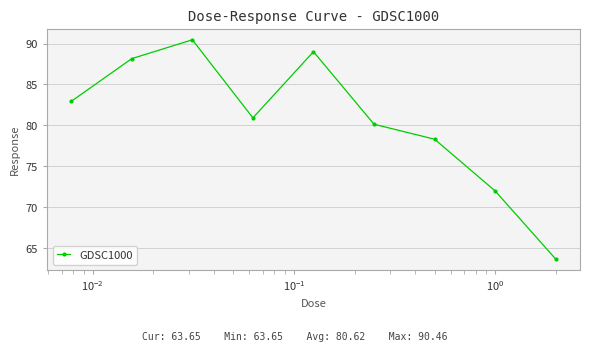

What is the greatest value displayed?

90.5